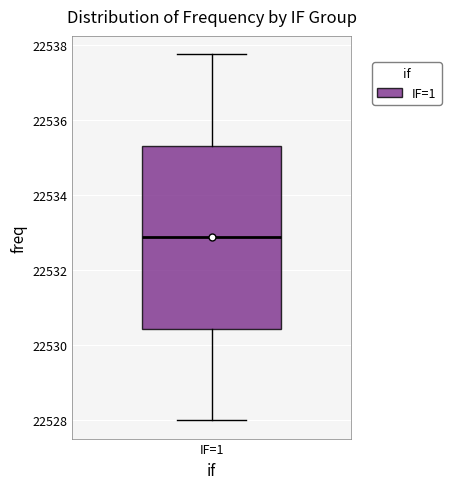

Transcribe this box plot: give where the median line is, the range the box spans, and where the two whiskers end, as read against the y-axis. The values are not printed on the chart, so give them approximately, as read against the axis.

median 22532.8, box 22530.4 to 22535.4, whiskers 22528.0 to 22537.8